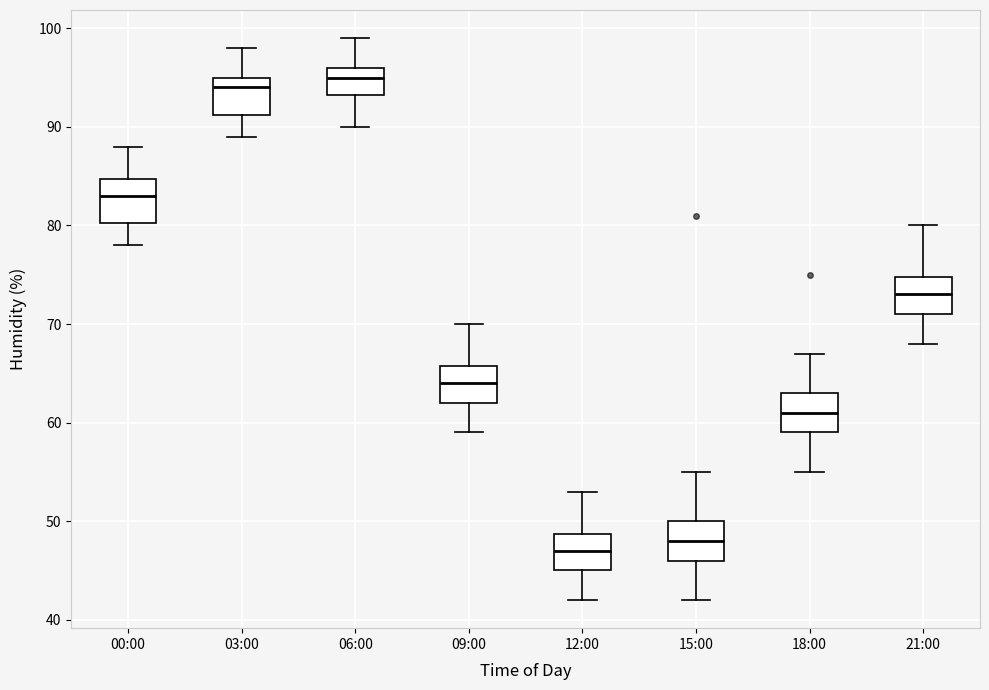

Reading left to right, transcribe this box plot: for each box, give where its median line is, the range the box spans, and where its two whiskers end, as read against the y-axis. The values are not printed on the chart, so give them approximately, as read against the axis.

00:00: median 83, box 80 to 85, whiskers 78 to 88
03:00: median 94, box 91 to 95, whiskers 89 to 98
06:00: median 95, box 93 to 96, whiskers 90 to 99
09:00: median 64, box 62 to 66, whiskers 59 to 70
12:00: median 47, box 45 to 49, whiskers 42 to 53
15:00: median 48, box 46 to 50, whiskers 42 to 55
18:00: median 61, box 59 to 63, whiskers 55 to 67
21:00: median 73, box 71 to 75, whiskers 68 to 80